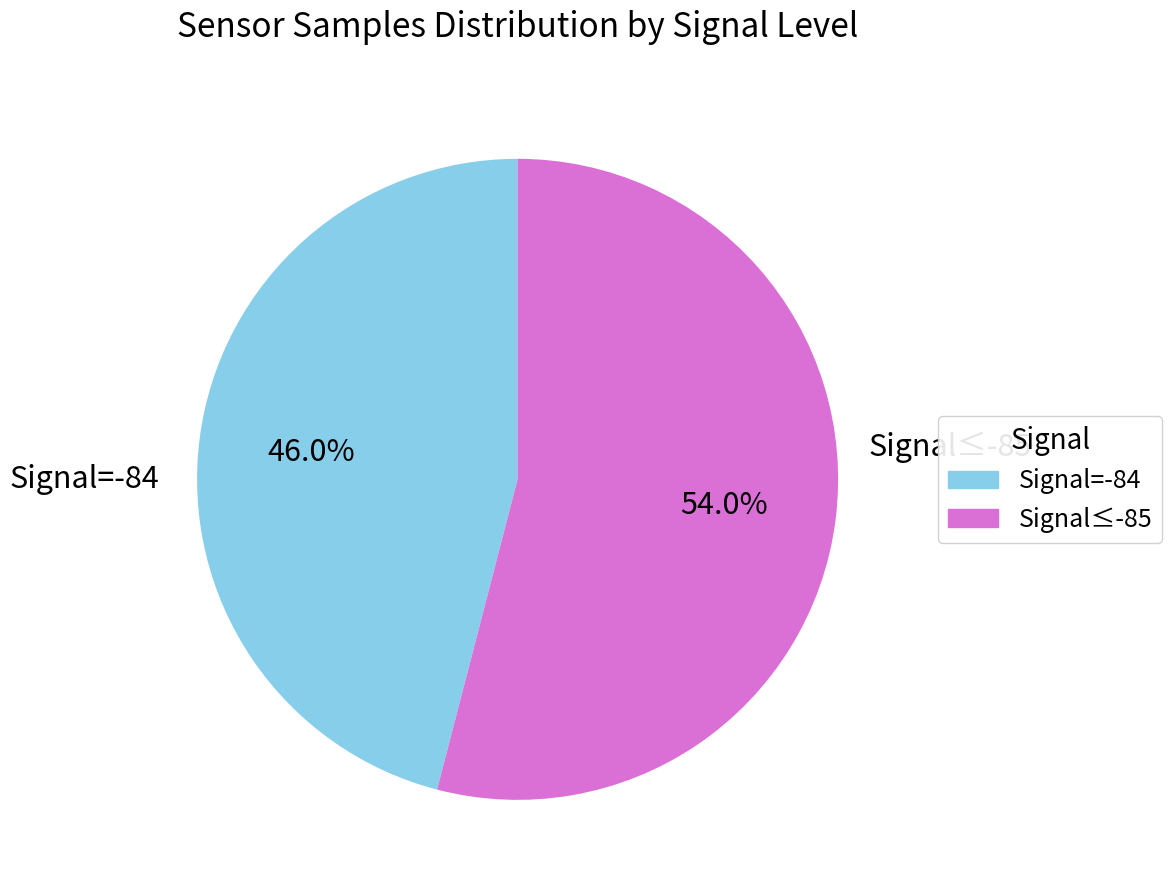

Is there a majority slice in this chart?

Yes